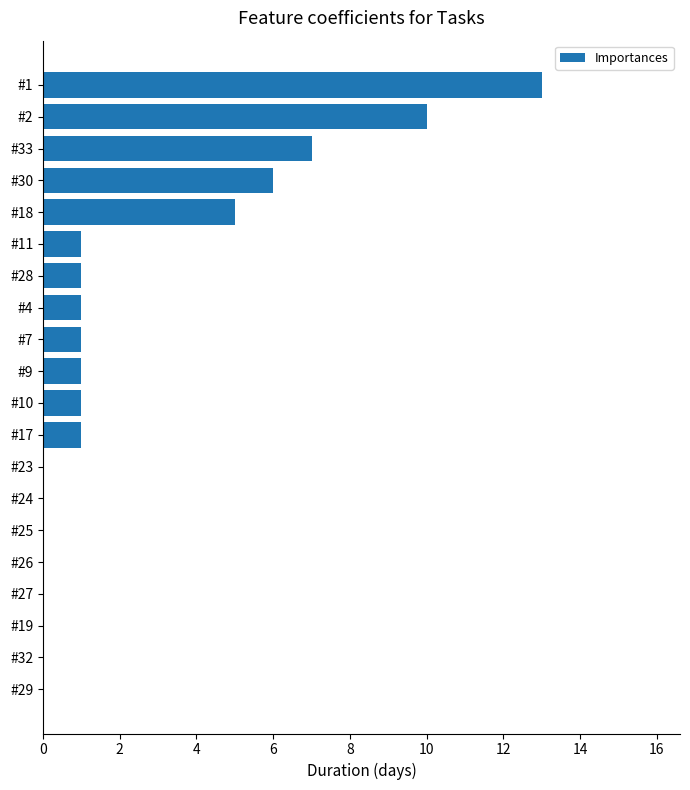

Reading top to bottom, list all the values displayed in this chart.

#1=13	#2=10	#33=7	#30=6	#18=5	#11=1	#28=1	#4=1	#7=1	#9=1	#10=1	#17=1	#23=0	#24=0	#25=0	#26=0	#27=0	#19=0	#32=0	#29=0